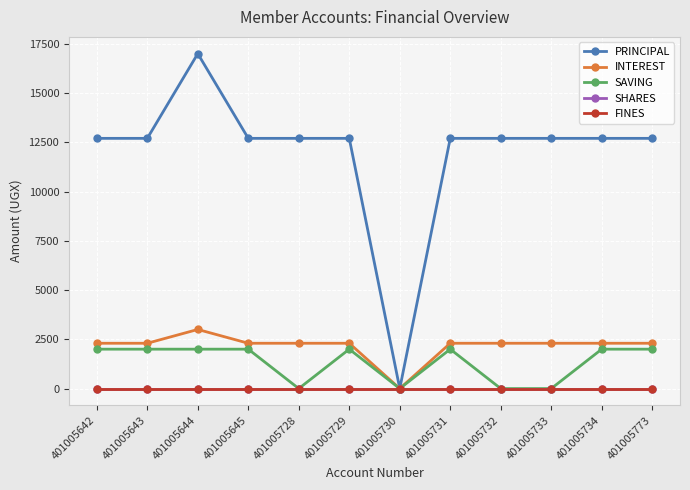

Where is the first local minimum for INTEREST?

401005730